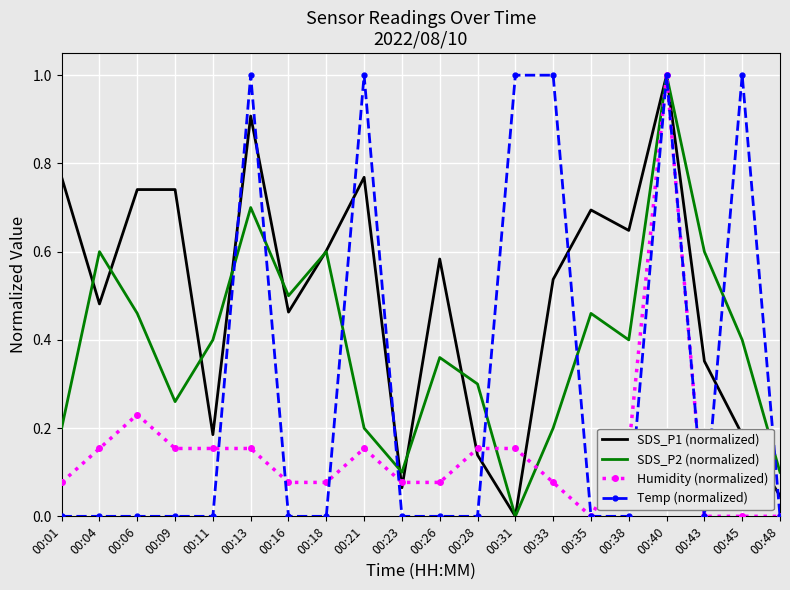

True or false: SDS_P2 (normalized) has a value of 0.6 at 00:43.

True